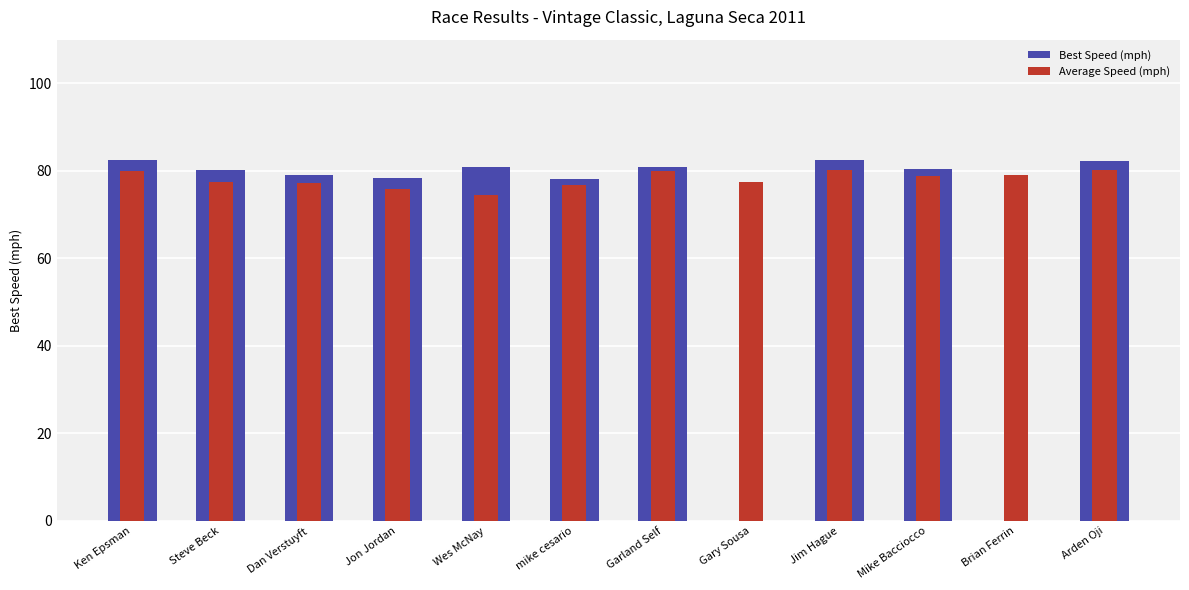

List the labels in order of Best Speed (mph) value, smallest first.

Gary Sousa, Brian Ferrin, mike cesario, Jon Jordan, Dan Verstuyft, Steve Beck, Mike Bacciocco, Garland Self, Wes McNay, Arden Oji, Jim Hague, Ken Epsman